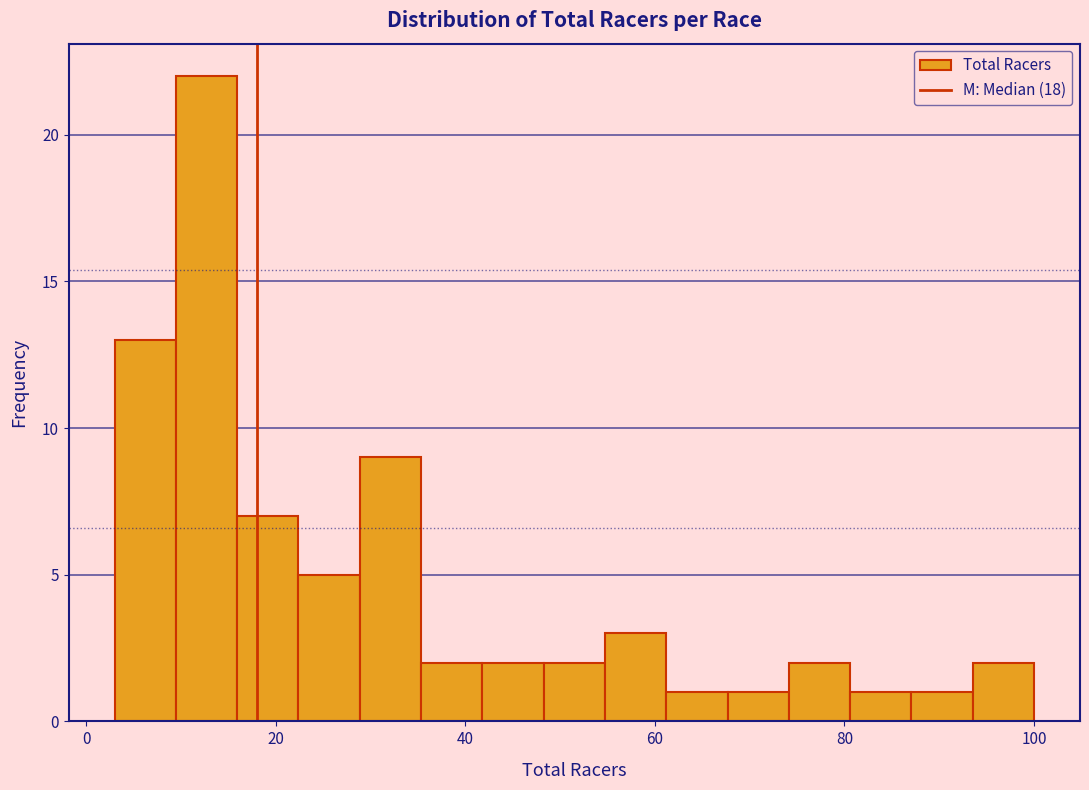

Read against the x-axis, roughly where is the centre of the tallest bar?

12